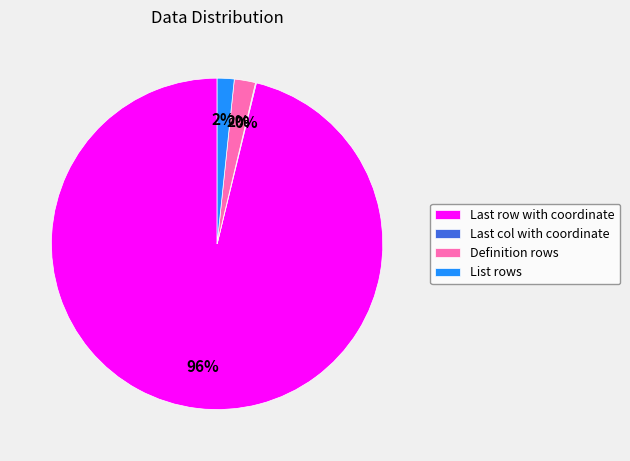

Is the sum of List rows and Definition rows greater than half?

No